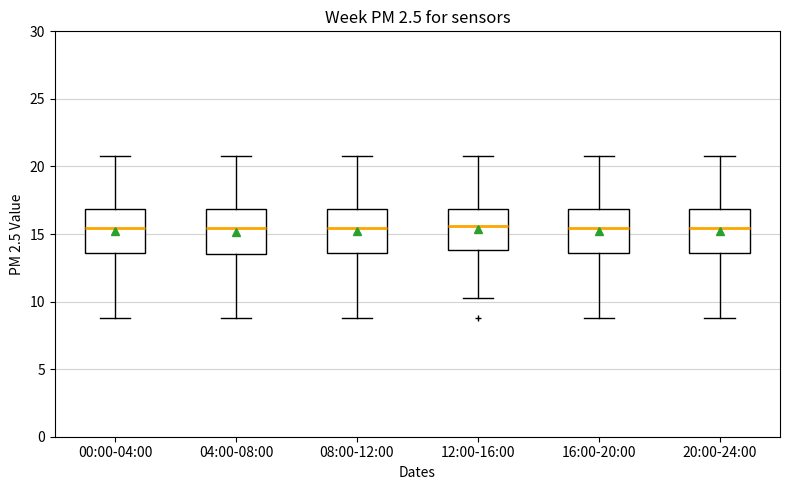

Reading left to right, read every box against the y-axis: the position of its median line, the range the box covers, and the ends of its whiskers. The values are not printed on the chart, so give them approximately, as read against the axis.

00:00-04:00: median 15.5, box 13.5 to 17.0, whiskers 9.0 to 21.0
04:00-08:00: median 15.5, box 13.5 to 17.0, whiskers 9.0 to 21.0
08:00-12:00: median 15.5, box 13.5 to 17.0, whiskers 9.0 to 21.0
12:00-16:00: median 15.5, box 14.0 to 17.0, whiskers 10.5 to 21.0
16:00-20:00: median 15.5, box 13.5 to 17.0, whiskers 9.0 to 21.0
20:00-24:00: median 15.5, box 13.5 to 17.0, whiskers 9.0 to 21.0